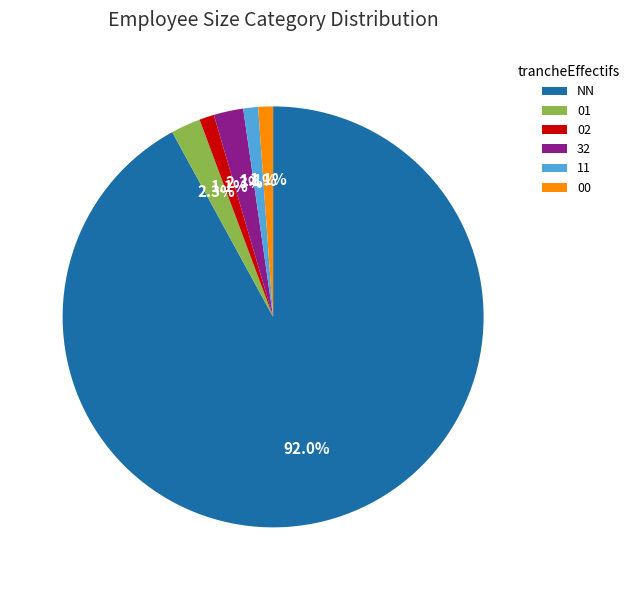

How much of the chart is everything except 01?

97.7%